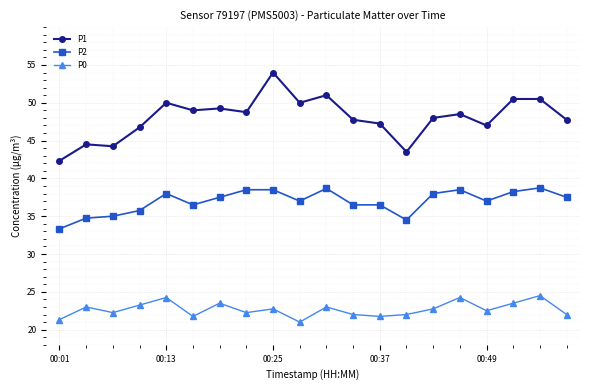

Count the number of data series in this chart.

3